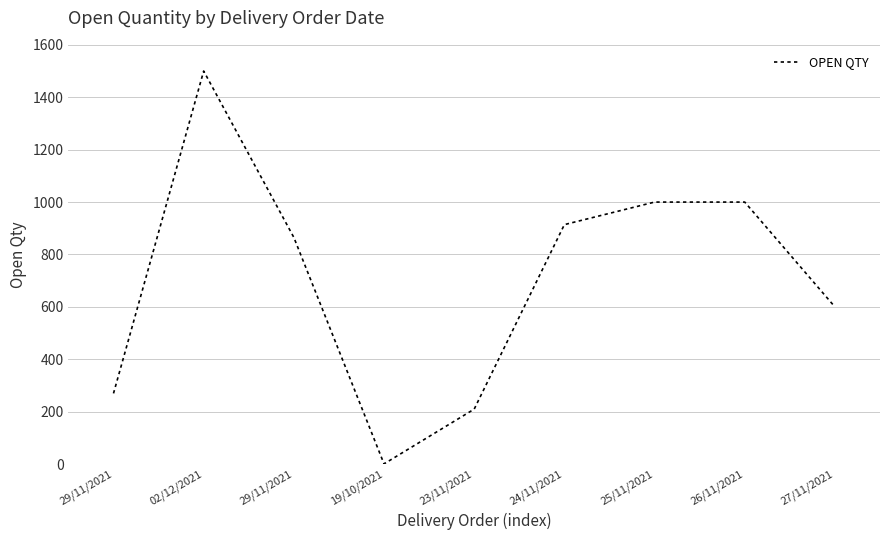

Rank the categories by value from lowest to highest.

19/10/2021, 23/11/2021, 29/11/2021, 27/11/2021, 29/11/2021, 24/11/2021, 25/11/2021, 26/11/2021, 02/12/2021